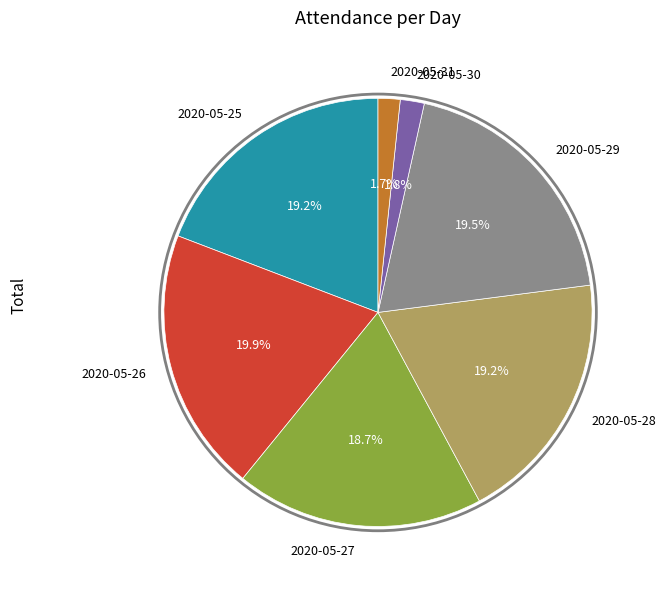

Does 2020-05-30 represent more than half of the total?

No